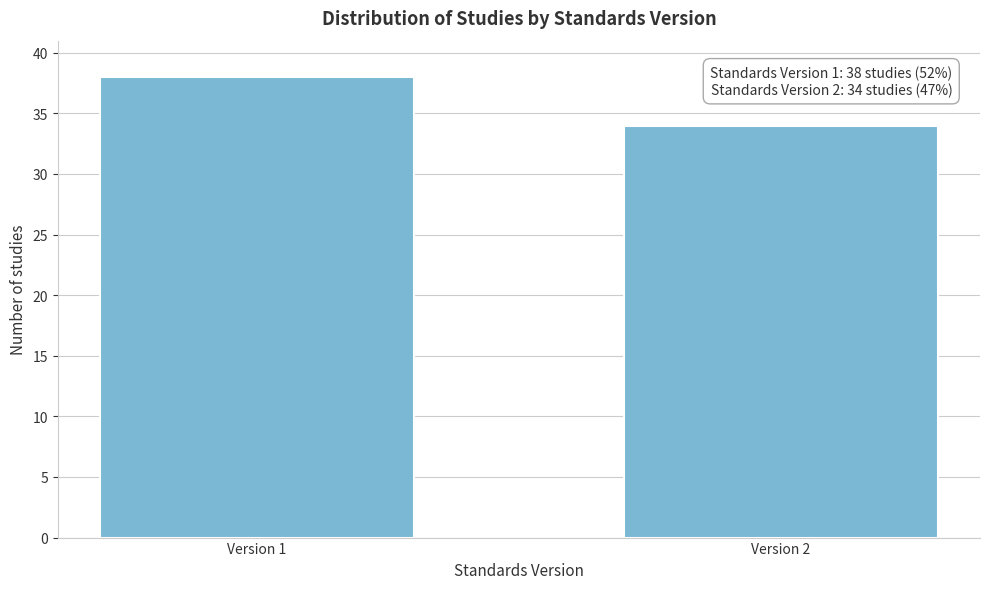

Reading right to left, what are all the values shown in this chart?

Version 2=34	Version 1=38